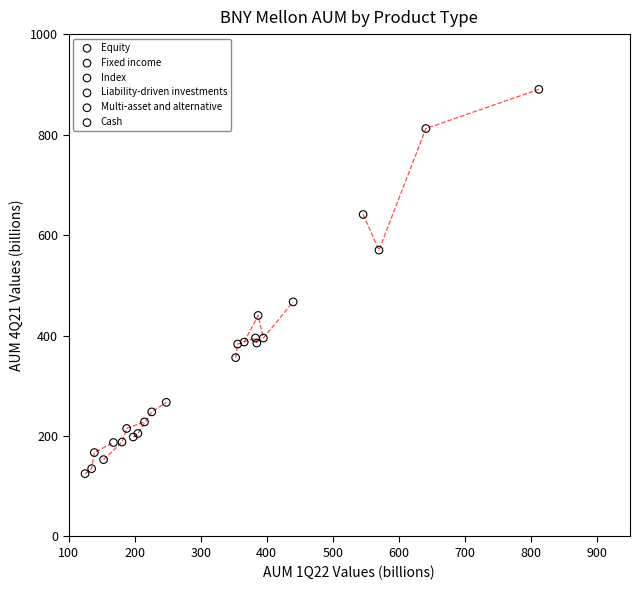

Which series has the largest Y range (max minus min)?

Liability-driven investments